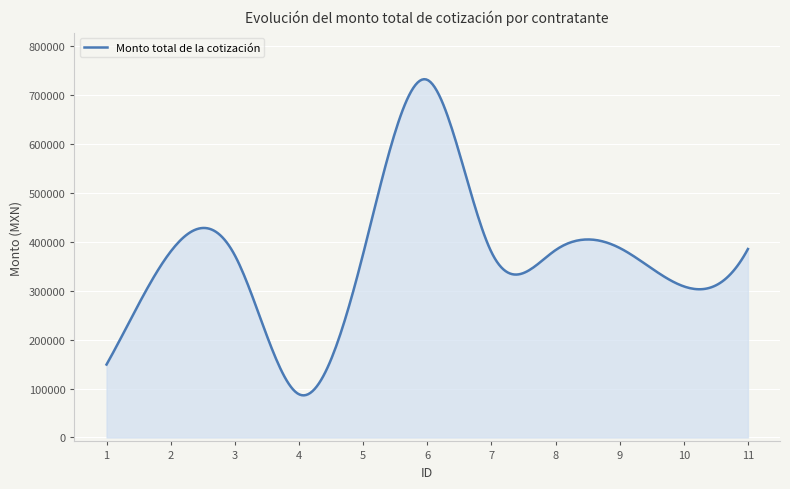

What is the greatest value displayed?

732016.4